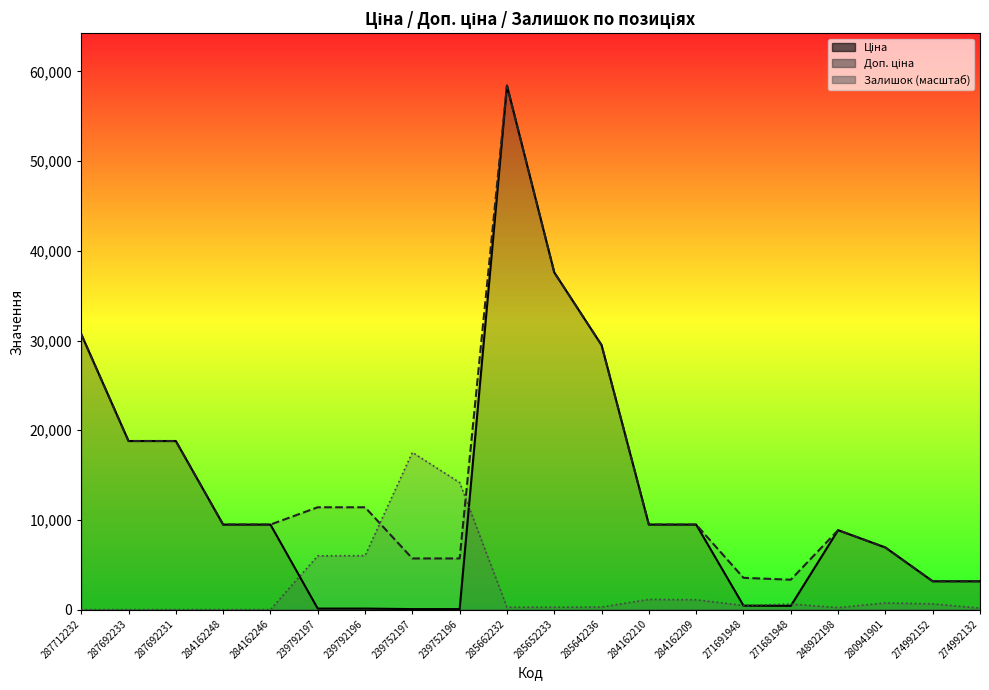

How many interior local valleys does the Залишок (масштаб) series have?

2